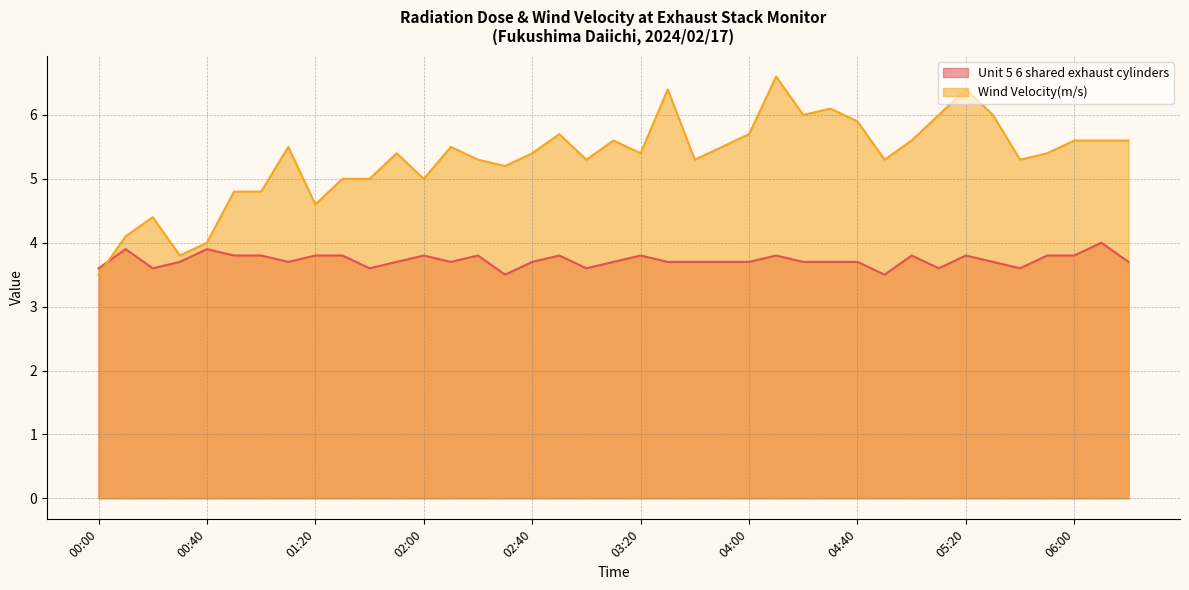

In Wind Velocity(m/s), how many points are higher than both neighbors (excluding endpoints)?

10